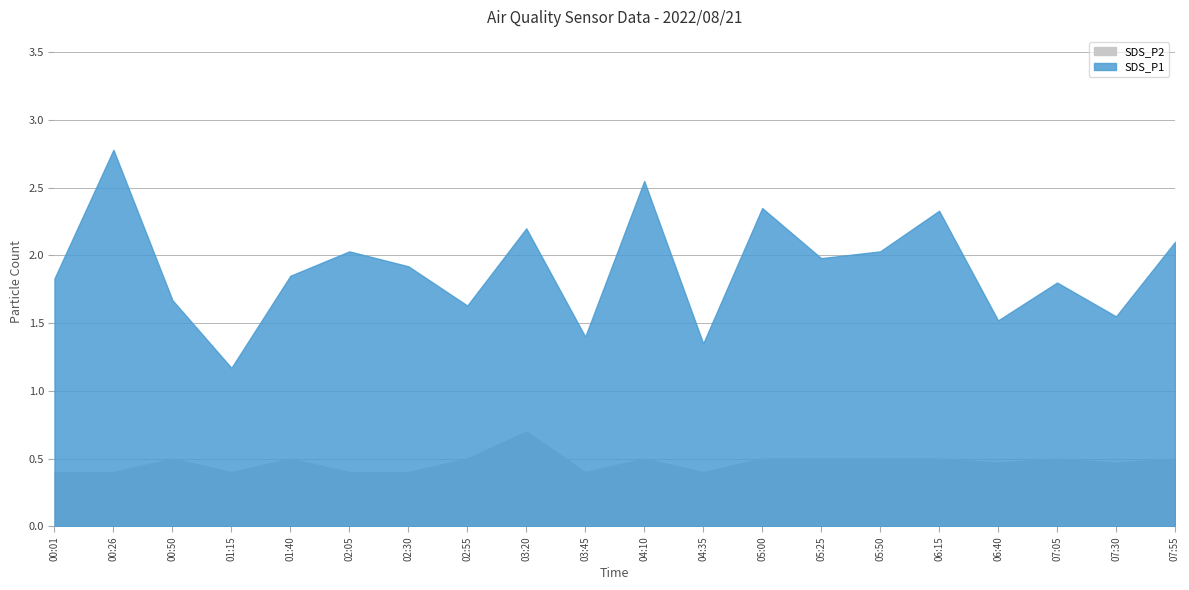

Reading right to left, extract all data points from this chart.

SDS_P1: 07:55=2.1	07:30=1.6	07:05=1.8	06:40=1.5	06:15=2.3	05:50=2.0	05:25=2.0	05:00=2.4	04:35=1.4	04:10=2.5	03:45=1.4	03:20=2.2	02:55=1.6	02:30=1.9	02:05=2.0	01:40=1.9	01:15=1.2	00:50=1.7	00:26=2.8	00:01=1.8
SDS_P2: 07:55=0.5	07:30=0.5	07:05=0.5	06:40=0.5	06:15=0.5	05:50=0.5	05:25=0.5	05:00=0.5	04:35=0.4	04:10=0.5	03:45=0.4	03:20=0.7	02:55=0.5	02:30=0.4	02:05=0.4	01:40=0.5	01:15=0.4	00:50=0.5	00:26=0.4	00:01=0.4